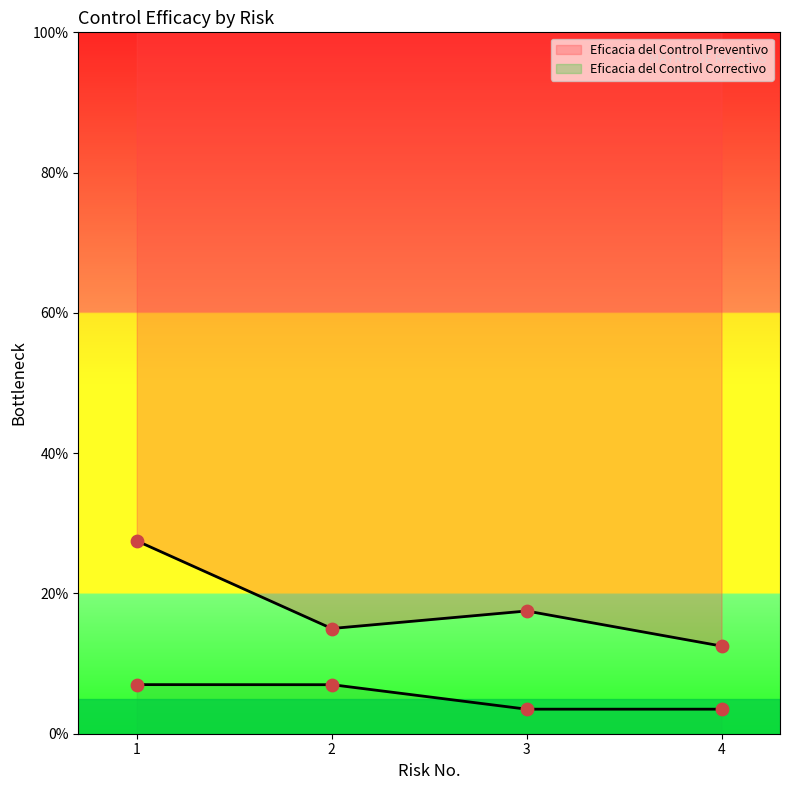

At how many categories does at least one series exceed 0?

4